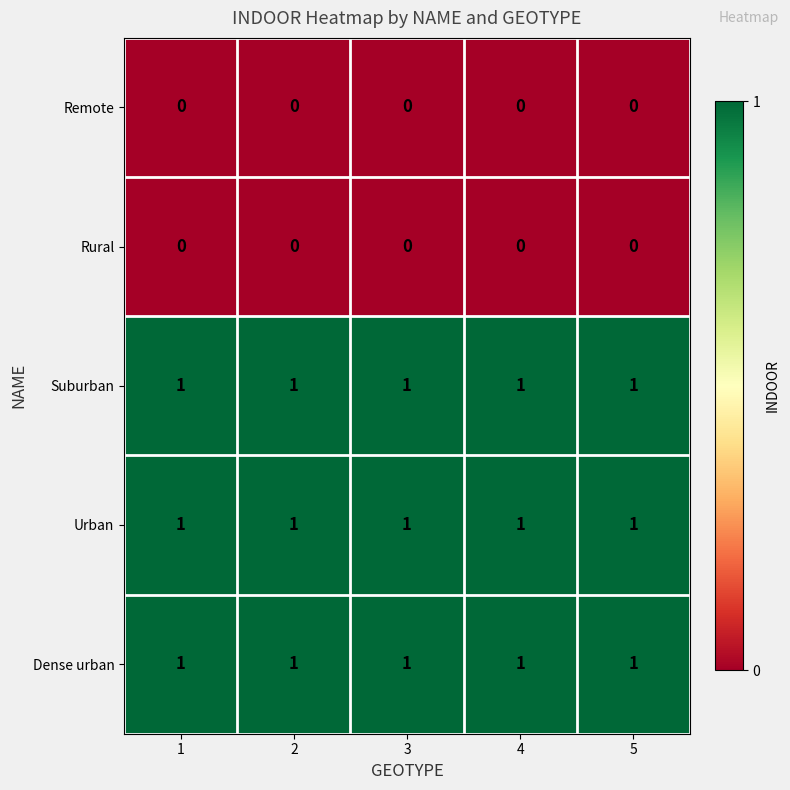

The value of Suburban at 3 is 1. True or false?

True